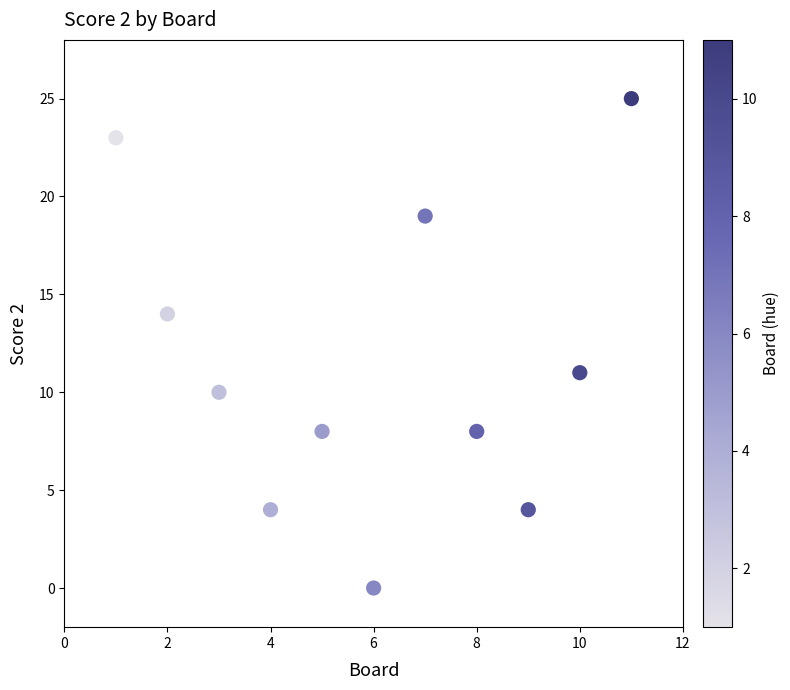

What is the range of Y values (max minus min)?

25